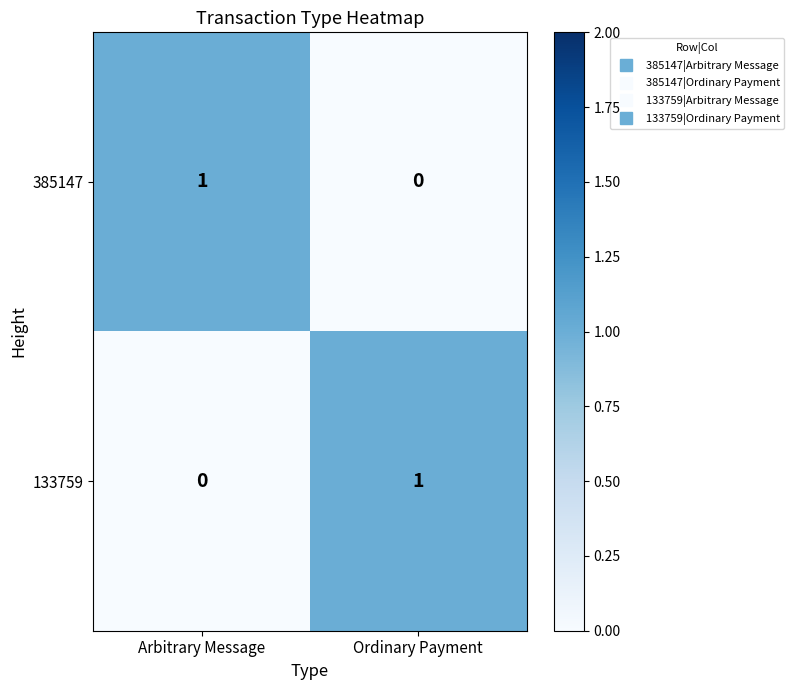

Where is 133759 nearest to the value 0?

Arbitrary Message